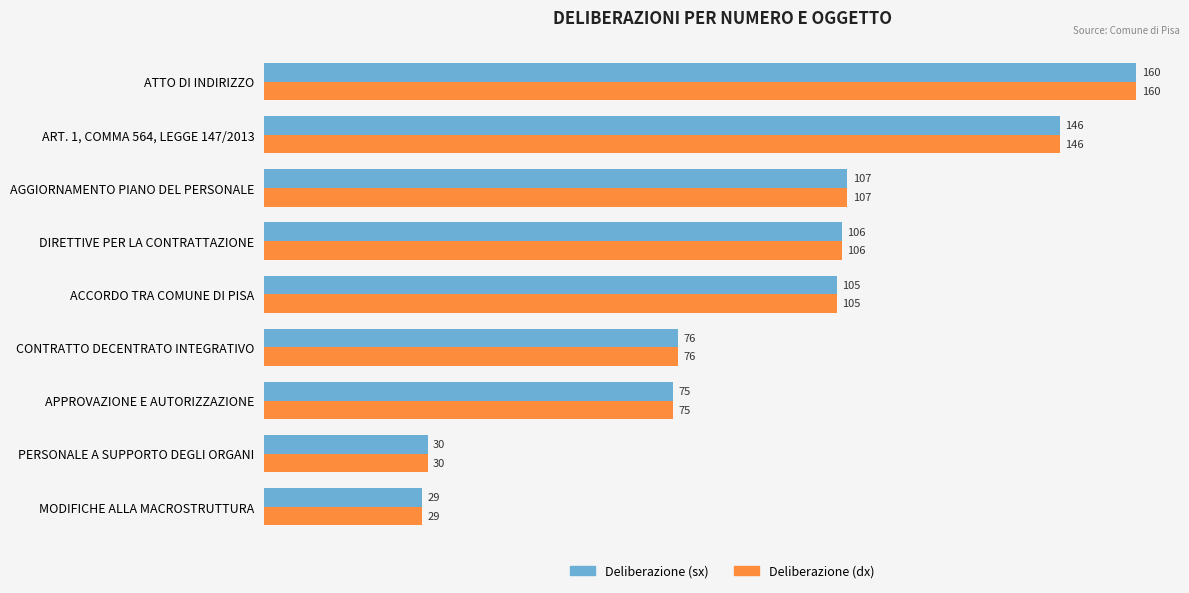

Rank the categories by Deliberazione (dx) value from lowest to highest.

MODIFICHE ALLA MACROSTRUTTURA, PERSONALE A SUPPORTO DEGLI ORGANI, APPROVAZIONE E AUTORIZZAZIONE, CONTRATTO DECENTRATO INTEGRATIVO, ACCORDO TRA COMUNE DI PISA, DIRETTIVE PER LA CONTRATTAZIONE, AGGIORNAMENTO PIANO DEL PERSONALE, ART. 1, COMMA 564, LEGGE 147/2013, ATTO DI INDIRIZZO